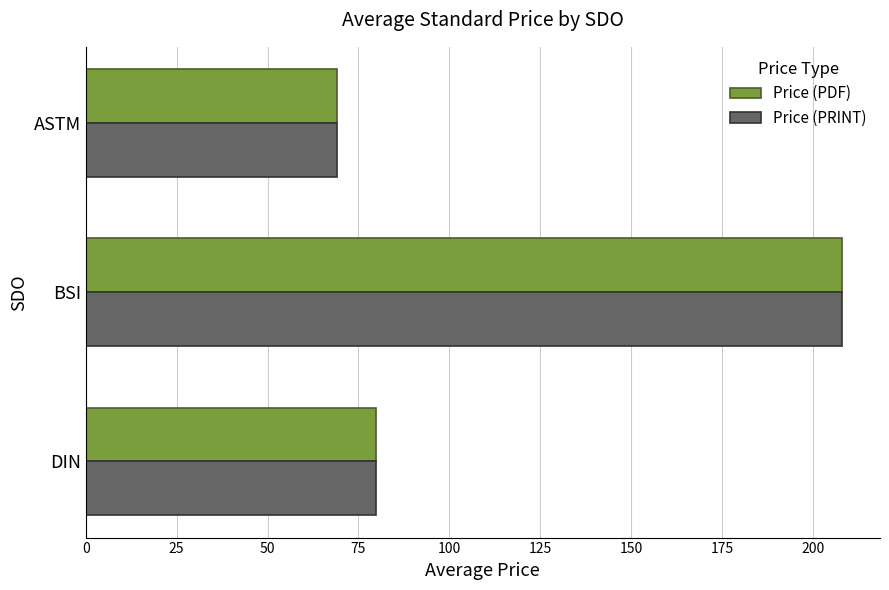

List the labels in order of Price (PDF) value, smallest first.

ASTM, DIN, BSI